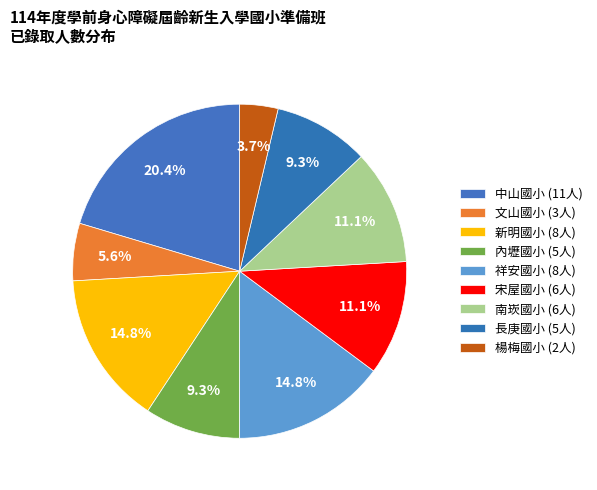

To the nearest percent, what is the average slice percentage?

11%